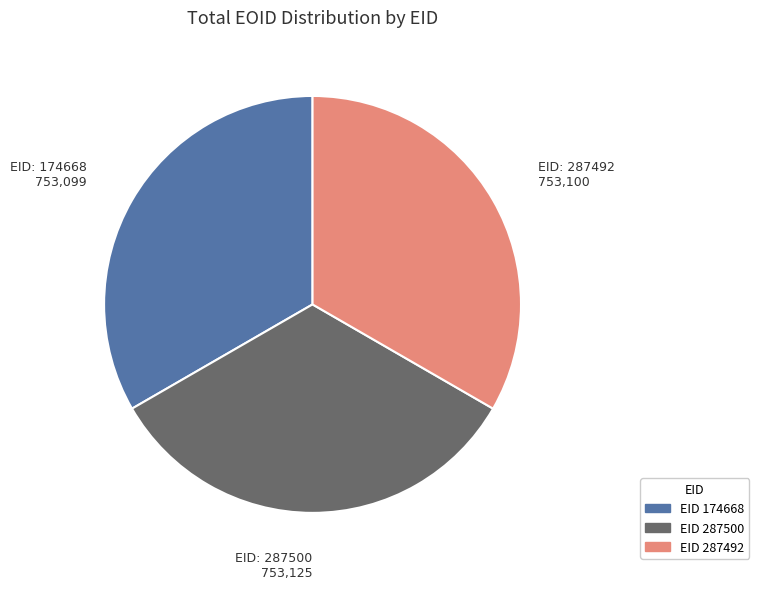

Is there a majority slice in this chart?

No